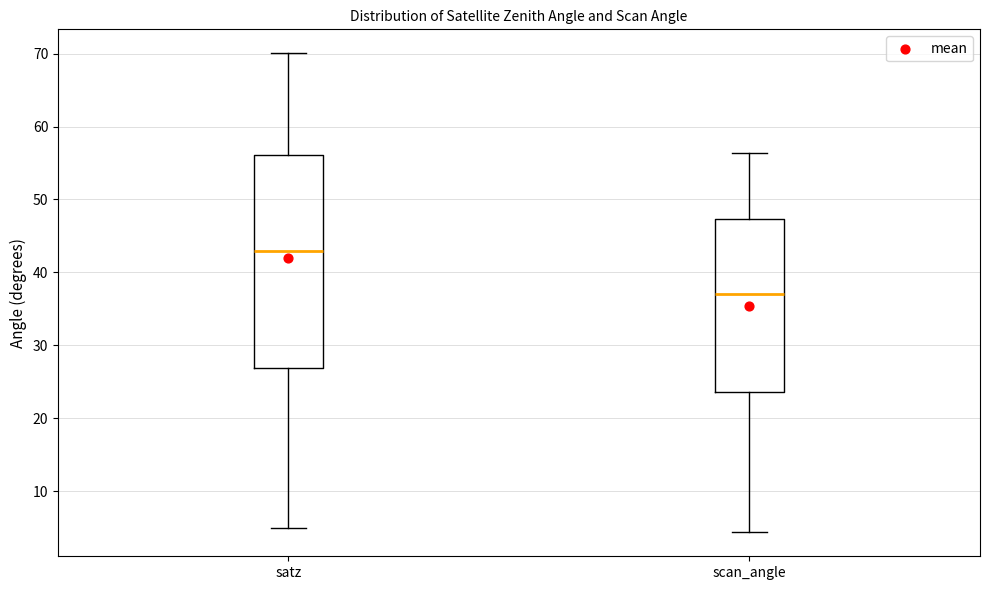

Where is the upper edge of the box for satz on the y-axis? The values are not printed on the chart, so give them approximately, as read against the axis.

56